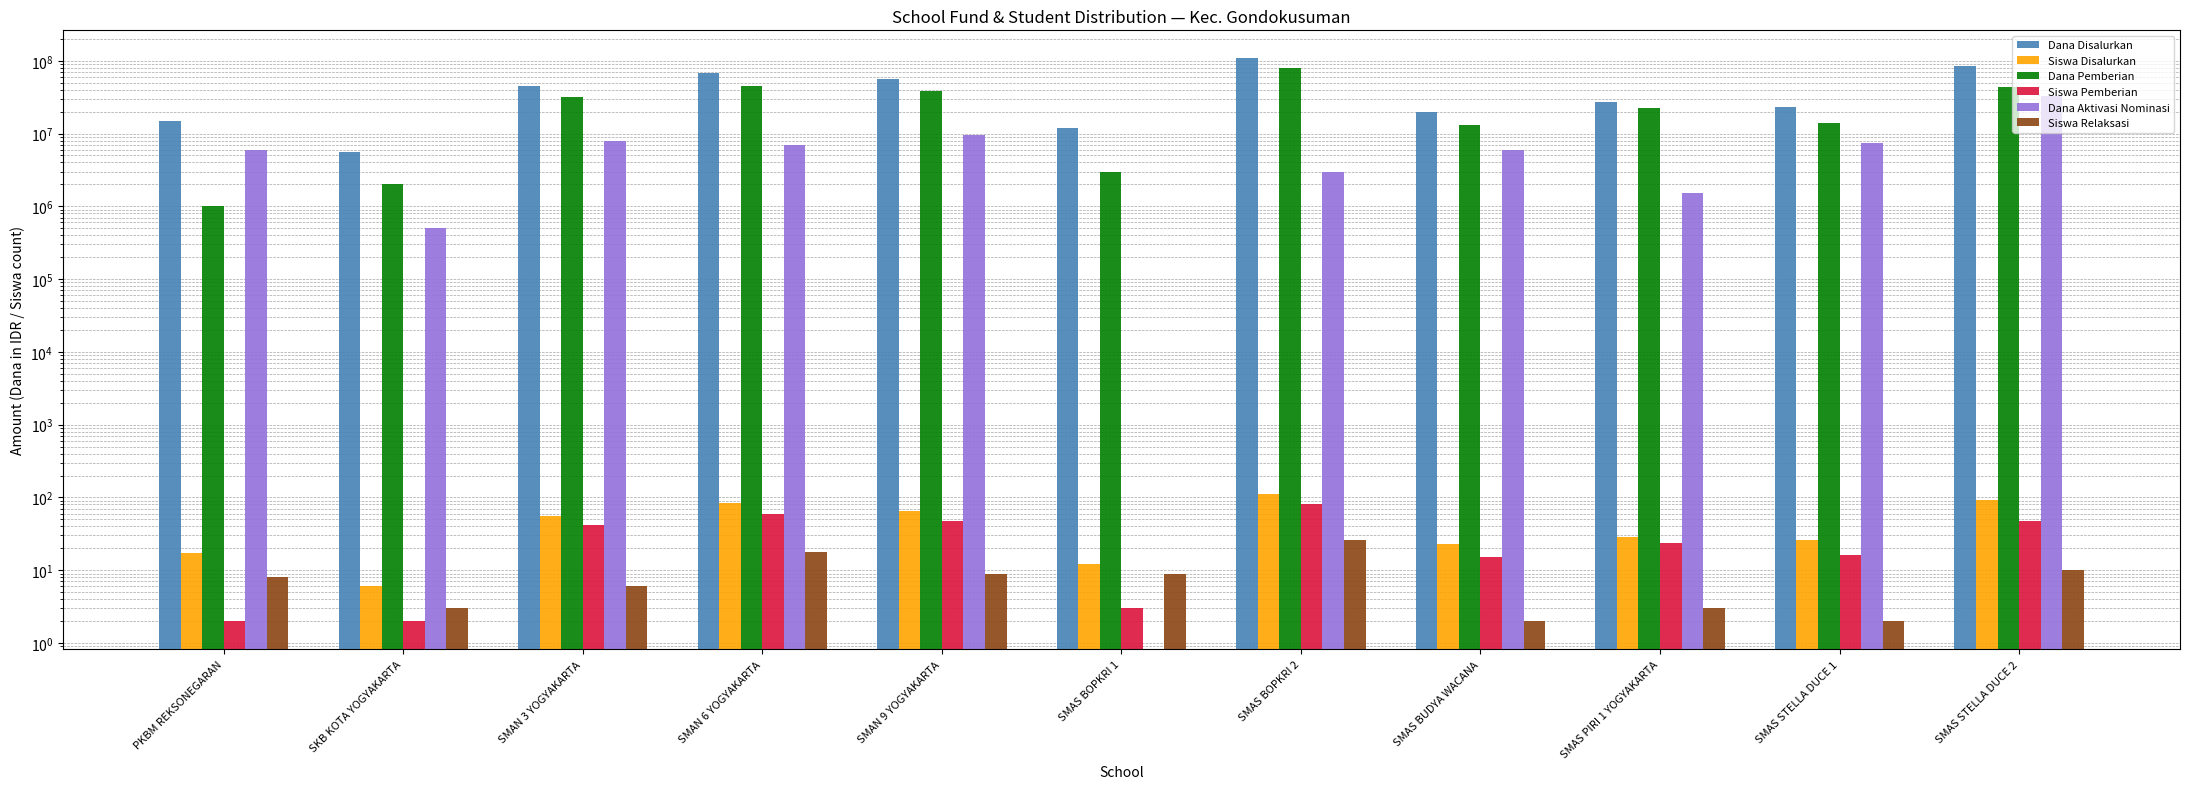

At which label does Dana Aktivasi Nominasi first exceed 6000000?

SMAN 3 YOGYAKARTA